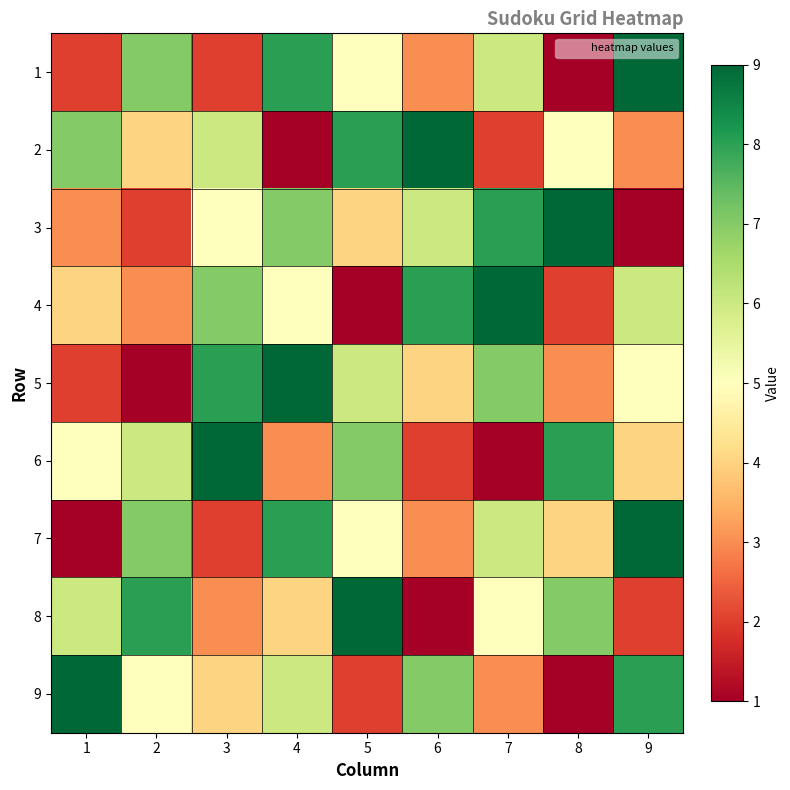

Reading left to right, extract all data points from this chart.

1: 1=2	2=7	3=2	4=8	5=5	6=3	7=6	8=1	9=9
2: 1=7	2=4	3=6	4=1	5=8	6=9	7=2	8=5	9=3
3: 1=3	2=2	3=5	4=7	5=4	6=6	7=8	8=9	9=1
4: 1=4	2=3	3=7	4=5	5=1	6=8	7=9	8=2	9=6
5: 1=2	2=1	3=8	4=9	5=6	6=4	7=7	8=3	9=5
6: 1=5	2=6	3=9	4=3	5=7	6=2	7=1	8=8	9=4
7: 1=1	2=7	3=2	4=8	5=5	6=3	7=6	8=4	9=9
8: 1=6	2=8	3=3	4=4	5=9	6=1	7=5	8=7	9=2
9: 1=9	2=5	3=4	4=6	5=2	6=7	7=3	8=1	9=8